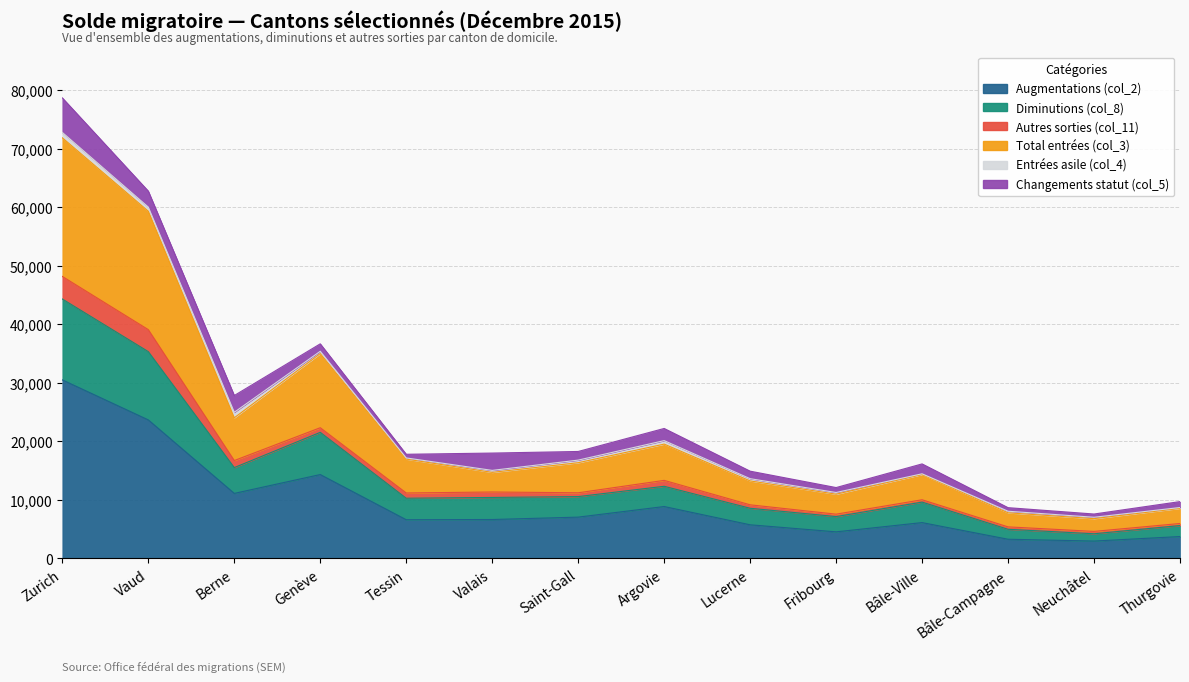

What is the difference between the maximum and second lowest values in the Augmentations (col_2) series?

27230